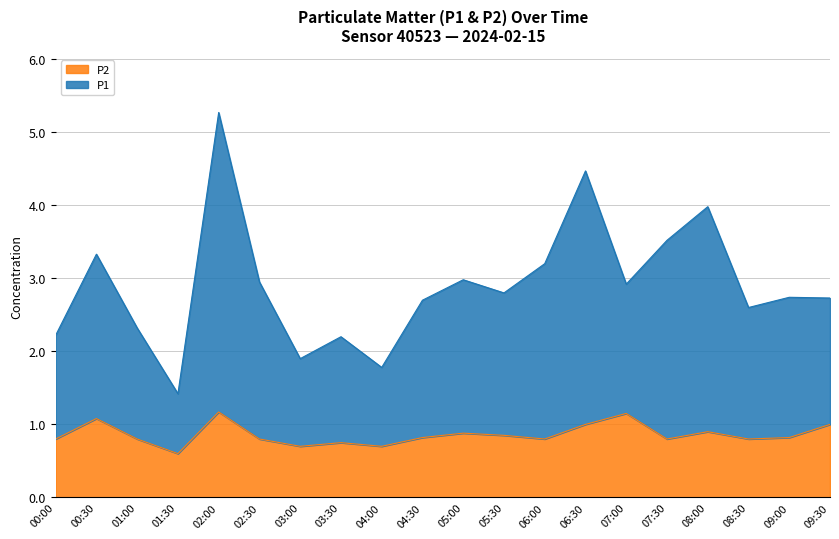

Which category has the lowest value across all series?

01:30